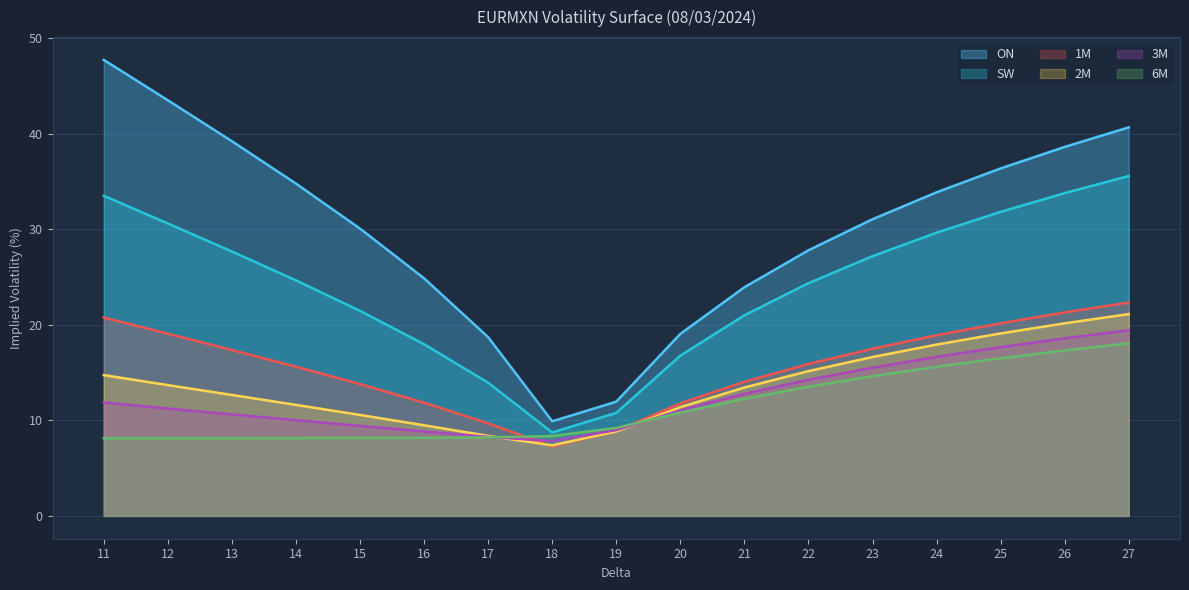

Rank the series at 13 from highest to lowest value.

ON, SW, 1M, 2M, 3M, 6M